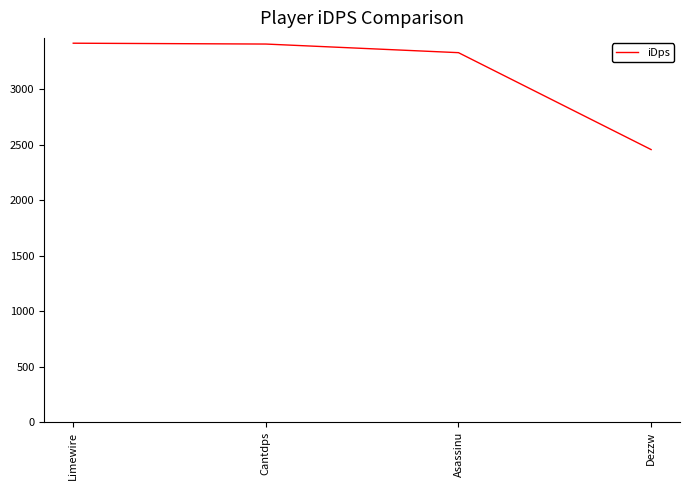

The chart shows a value of 3328.7 at Asassinu. True or false?

True